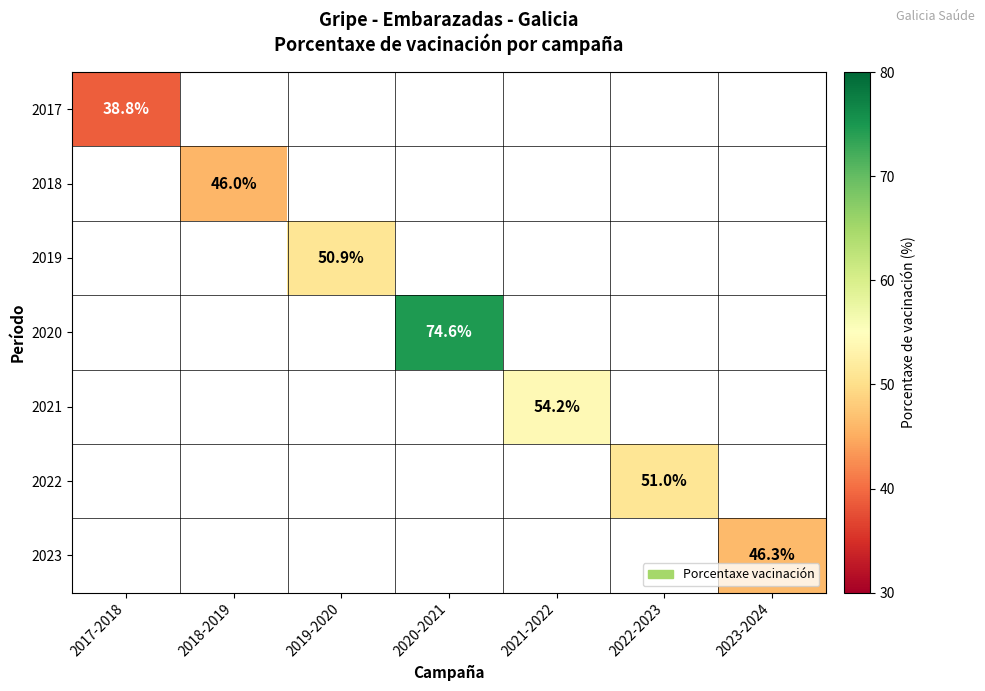

How many values in 2023 are above zero?

1